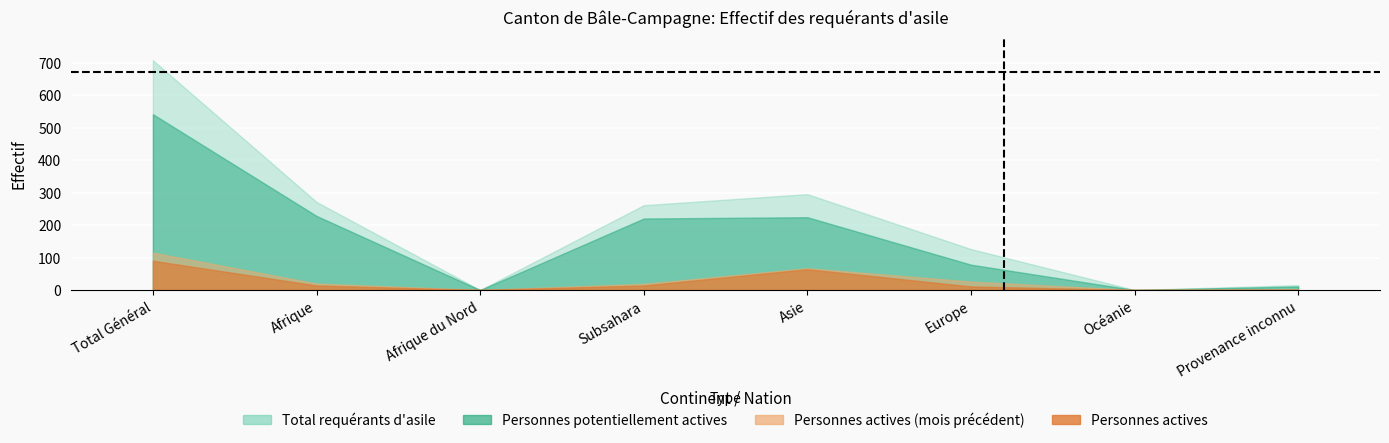

What is the label of the 3rd point from the left?

Afrique du Nord